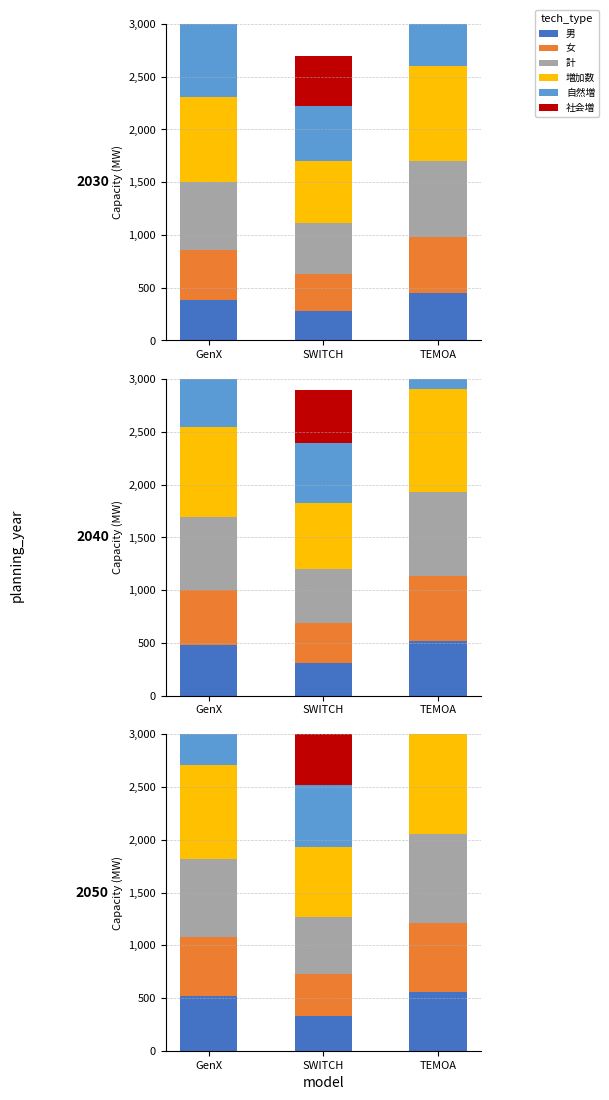

The 自然増 series shows 910 at TEMOA. True or false?

True